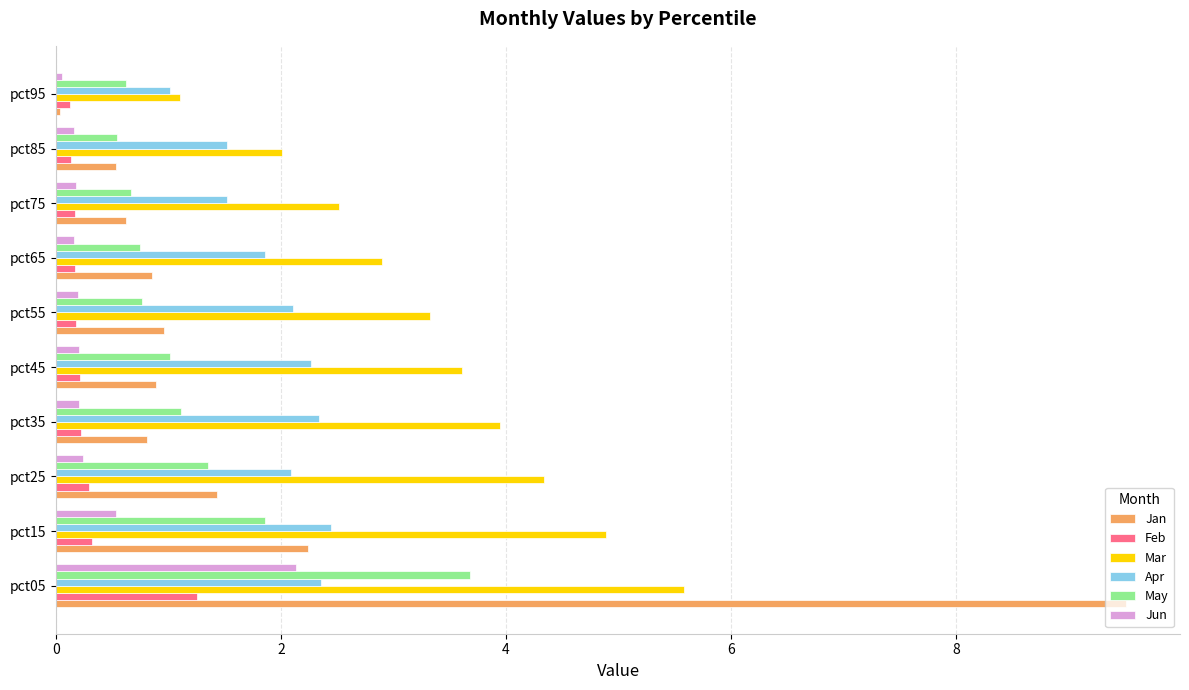

The value of Jan at pct45 is 0.9. True or false?

True